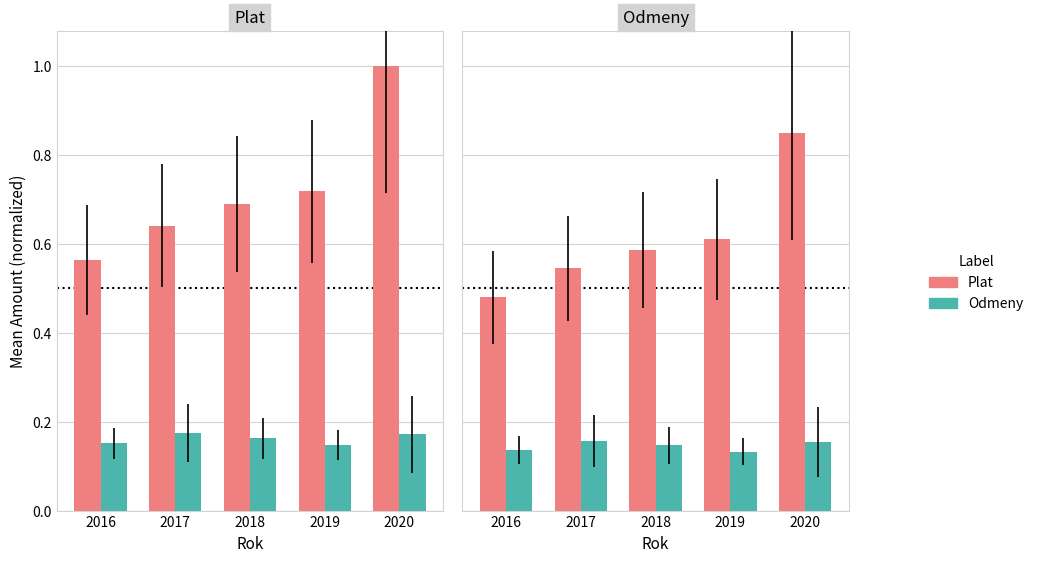

Rank the series by their average value, from lowest to highest.

Odmeny, Plat